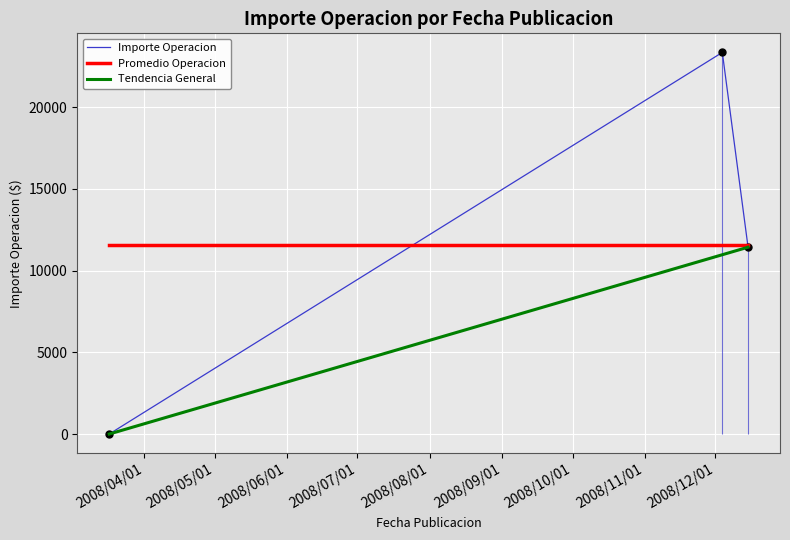

What is the highest value of the Importe Operacion series?

23360